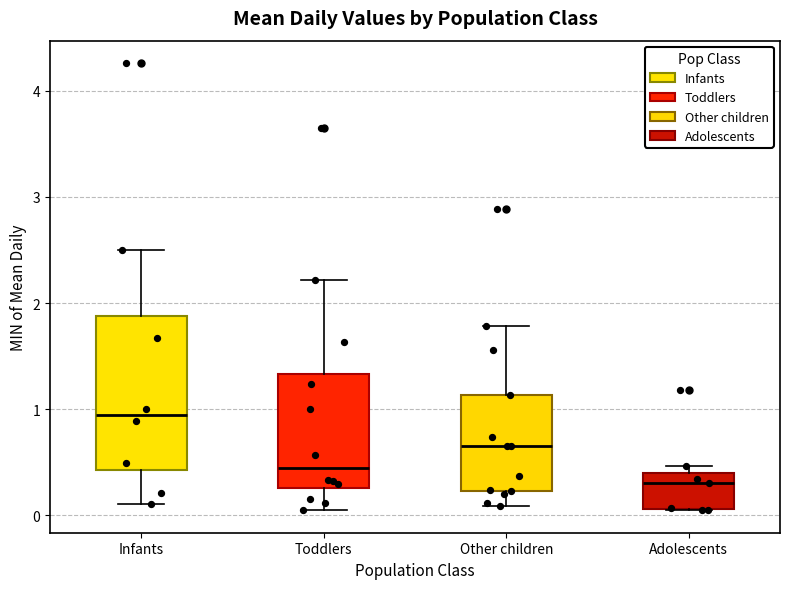

Where does the median line of the box for Adolescents sit on the y-axis? The values are not printed on the chart, so give them approximately, as read against the axis.

0.3